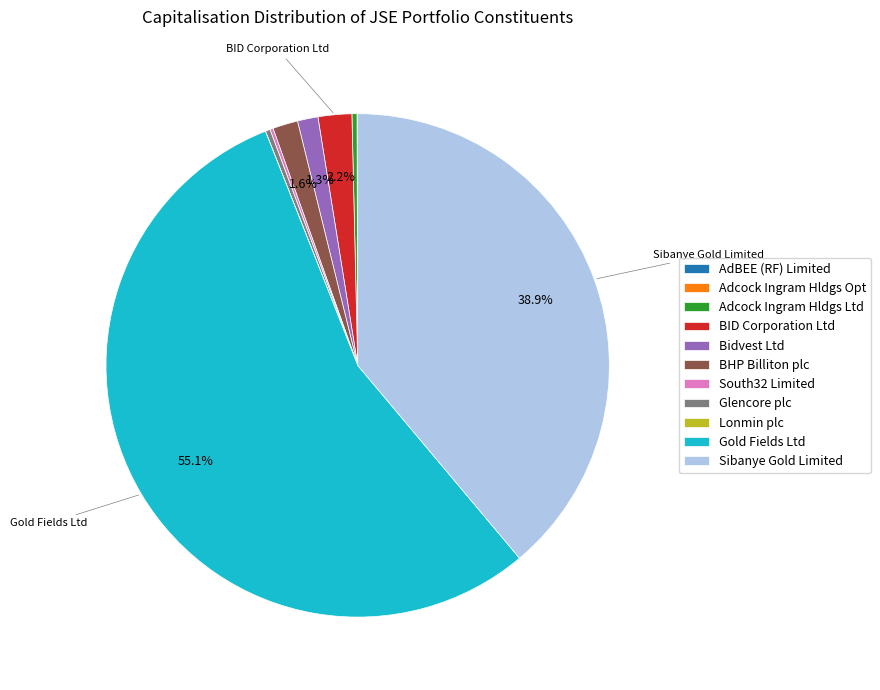

Does Gold Fields Ltd account for over 50% of the chart?

Yes